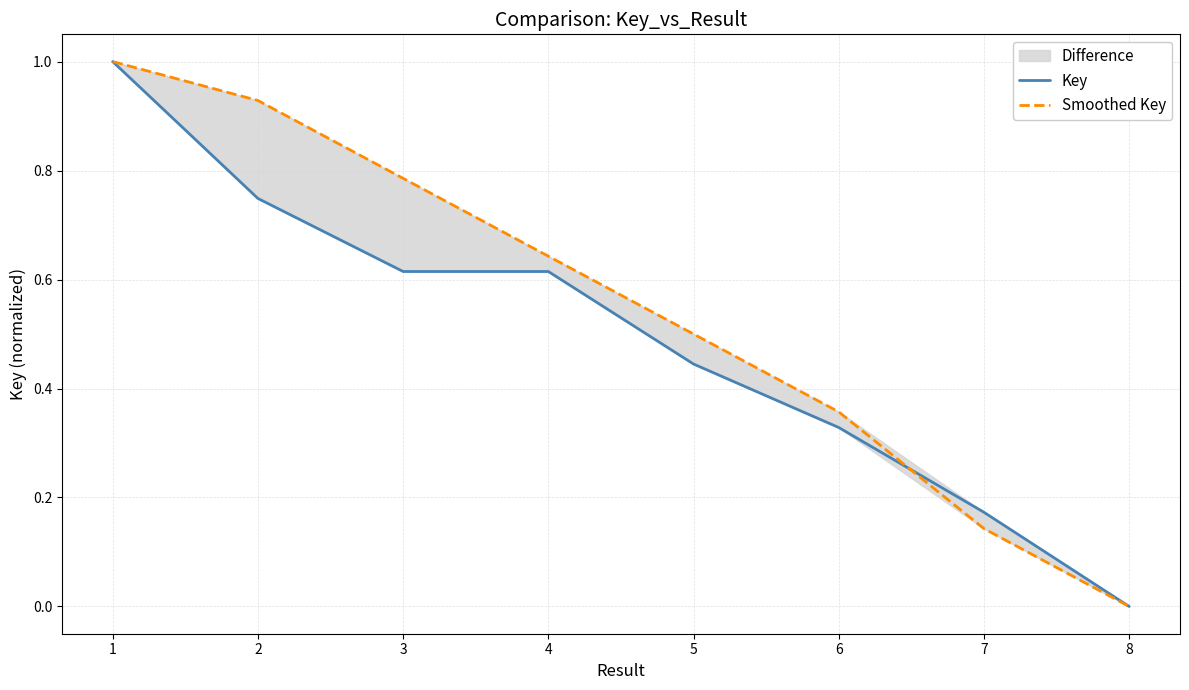

What is the value of the Key point at the 5th from the left?

0.4